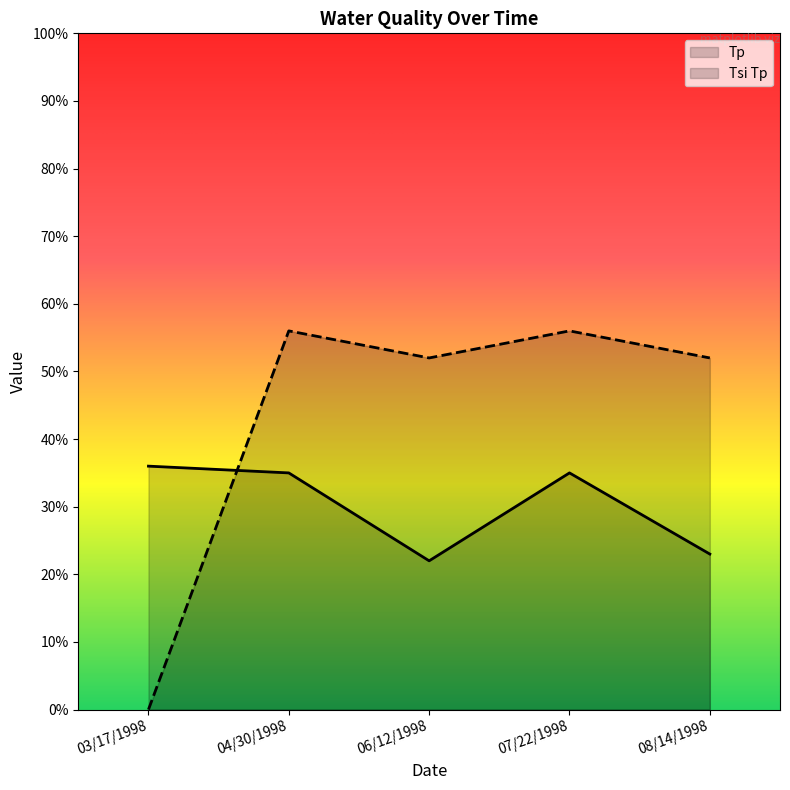

Is it true that Tsi Tp equals 81 at 04/30/1998?

False